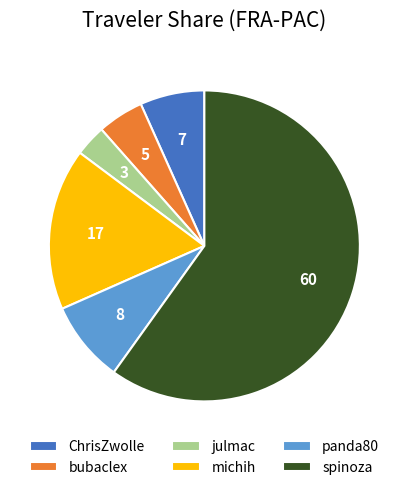

What is the majority slice?

spinoza